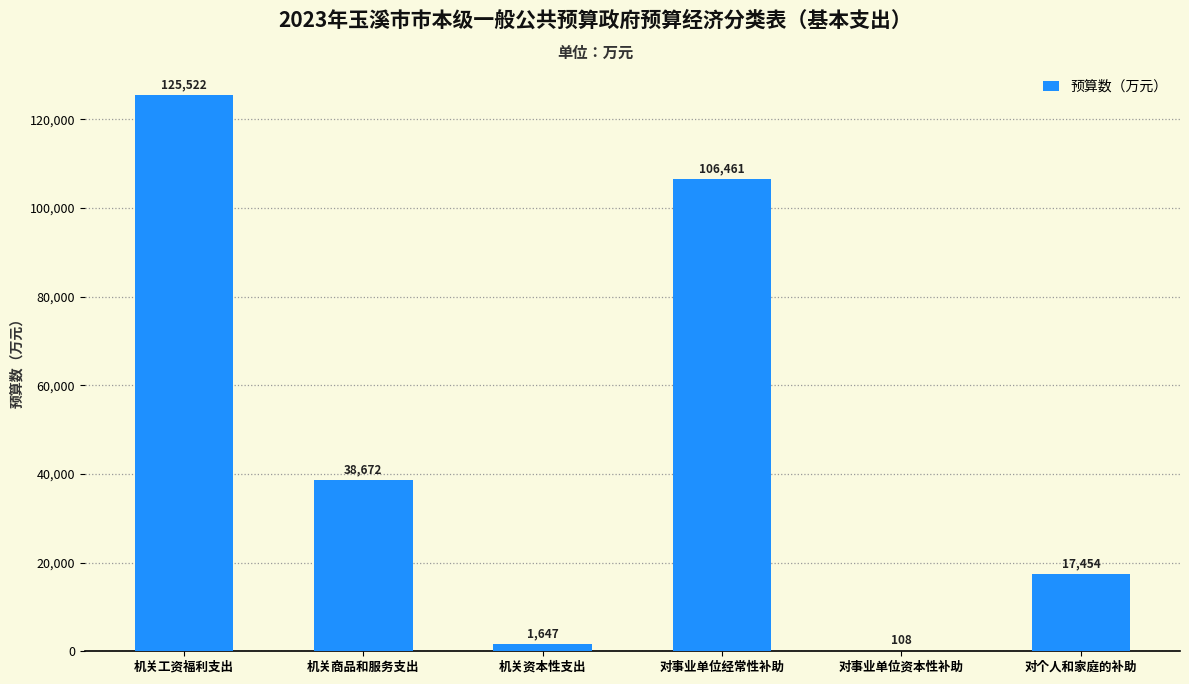

What is the sum of all values?

289864